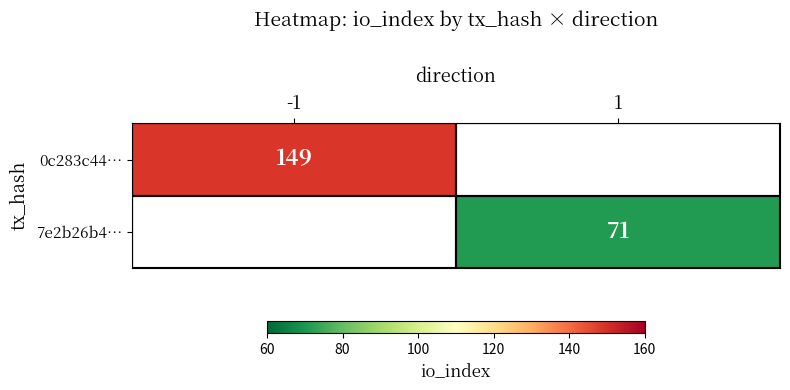

The 7e2b26b4… series shows 43.4 at 1. True or false?

False